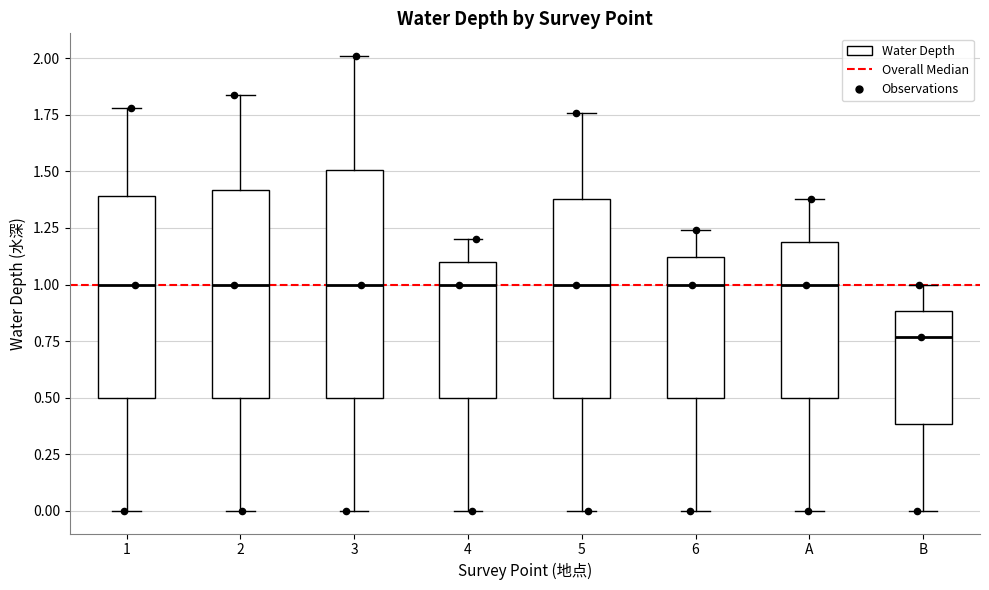

Reading left to right, transcribe this box plot: for each box, give where its median line is, the range the box spans, and where its two whiskers end, as read against the y-axis. The values are not printed on the chart, so give them approximately, as read against the axis.

1: median 1.00, box 0.50 to 1.40, whiskers 0.00 to 1.80
2: median 1.00, box 0.50 to 1.40, whiskers 0.00 to 1.85
3: median 1.00, box 0.50 to 1.50, whiskers 0.00 to 2.00
4: median 1.00, box 0.50 to 1.10, whiskers 0.00 to 1.20
5: median 1.00, box 0.50 to 1.40, whiskers 0.00 to 1.75
6: median 1.00, box 0.50 to 1.10, whiskers 0.00 to 1.25
A: median 1.00, box 0.50 to 1.20, whiskers 0.00 to 1.40
B: median 0.75, box 0.40 to 0.90, whiskers 0.00 to 1.00